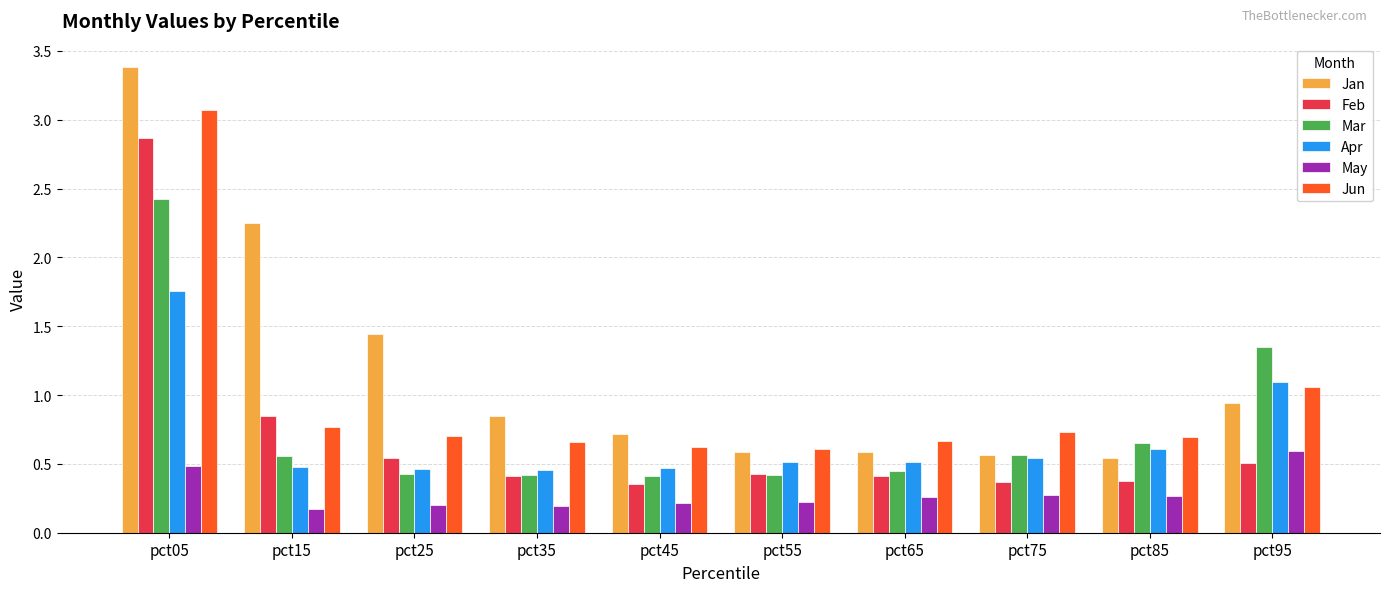

Which series has the widest spread of values?

Jan